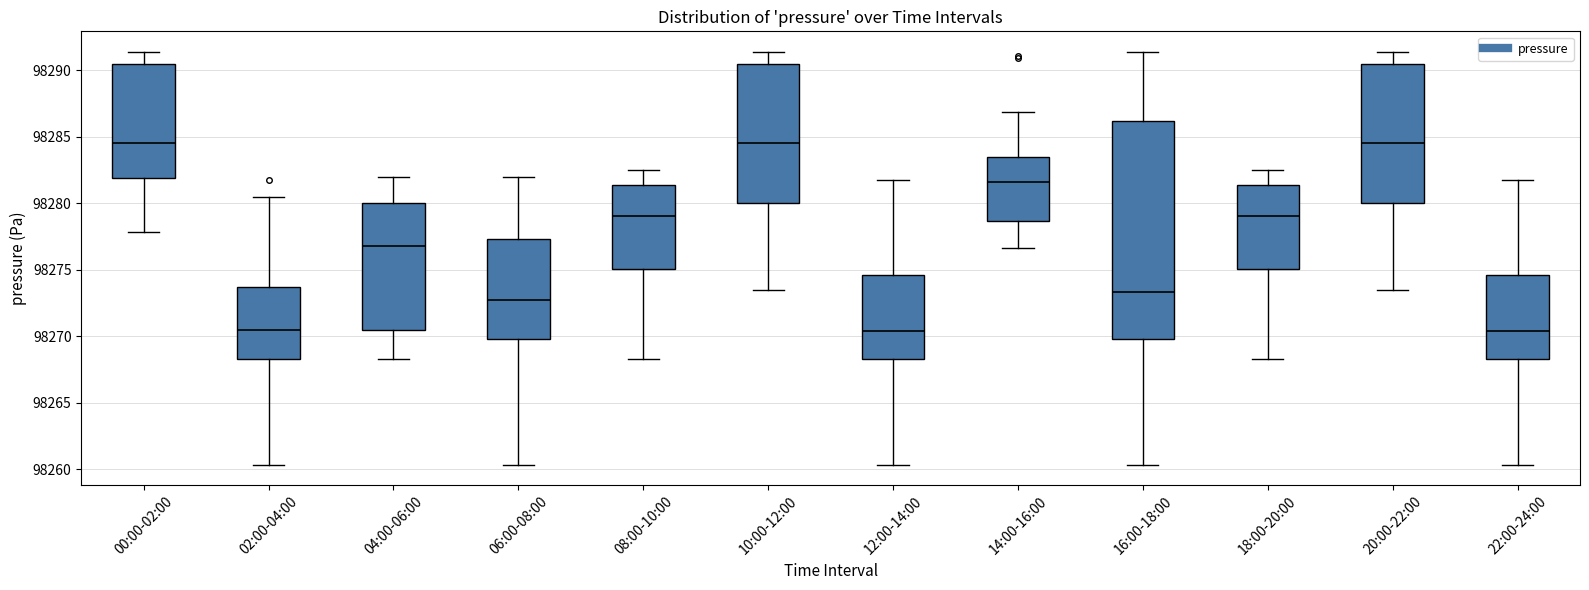

Reading left to right, read every box against the y-axis: the position of its median line, the range the box covers, and the ends of its whiskers. The values are not printed on the chart, so give them approximately, as read against the axis.

00:00-02:00: median 98284.5, box 98282.0 to 98290.5, whiskers 98278.0 to 98291.5
02:00-04:00: median 98270.5, box 98268.5 to 98273.5, whiskers 98260.5 to 98280.5
04:00-06:00: median 98277.0, box 98270.5 to 98280.0, whiskers 98268.5 to 98282.0
06:00-08:00: median 98272.5, box 98270.0 to 98277.5, whiskers 98260.5 to 98282.0
08:00-10:00: median 98279.0, box 98275.0 to 98281.5, whiskers 98268.5 to 98282.5
10:00-12:00: median 98284.5, box 98280.0 to 98290.5, whiskers 98273.5 to 98291.5
12:00-14:00: median 98270.5, box 98268.5 to 98274.5, whiskers 98260.5 to 98282.0
14:00-16:00: median 98281.5, box 98278.5 to 98283.5, whiskers 98276.5 to 98287.0
16:00-18:00: median 98273.5, box 98270.0 to 98286.0, whiskers 98260.5 to 98291.5
18:00-20:00: median 98279.0, box 98275.0 to 98281.5, whiskers 98268.5 to 98282.5
20:00-22:00: median 98284.5, box 98280.0 to 98290.5, whiskers 98273.5 to 98291.5
22:00-24:00: median 98270.5, box 98268.5 to 98274.5, whiskers 98260.5 to 98282.0